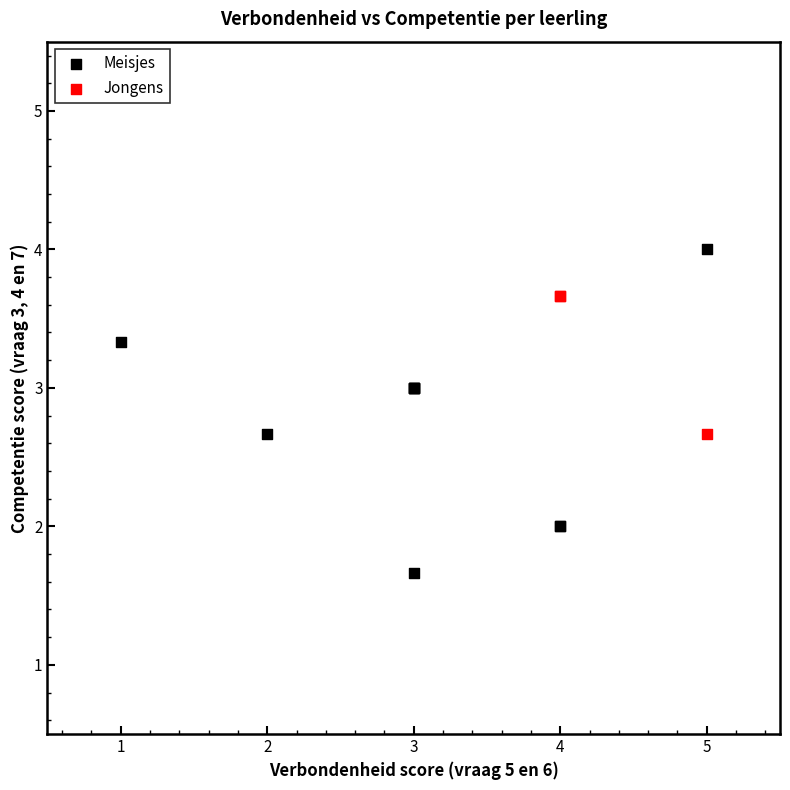

Which series has the widest spread of Y values?

Meisjes